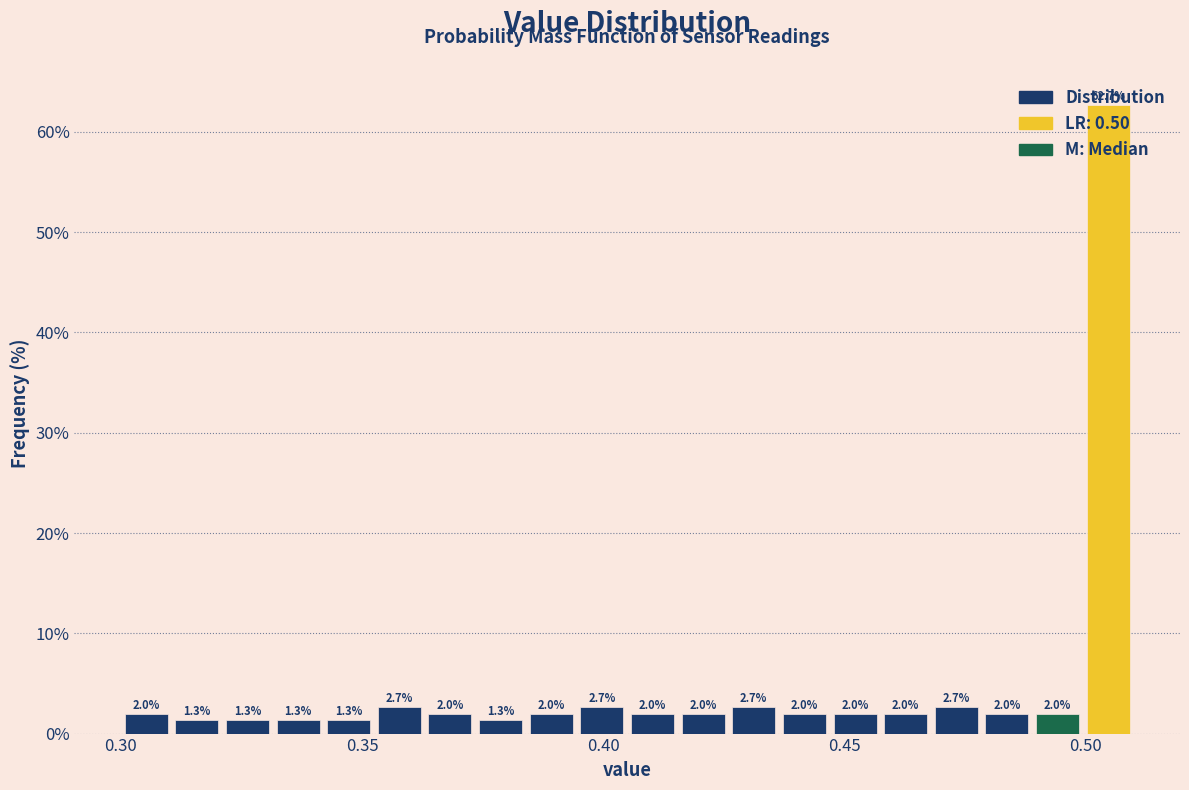

Around what value on the x-axis is the tallest bar? Give the approximate position of its centre, as read against the axis.

0.505